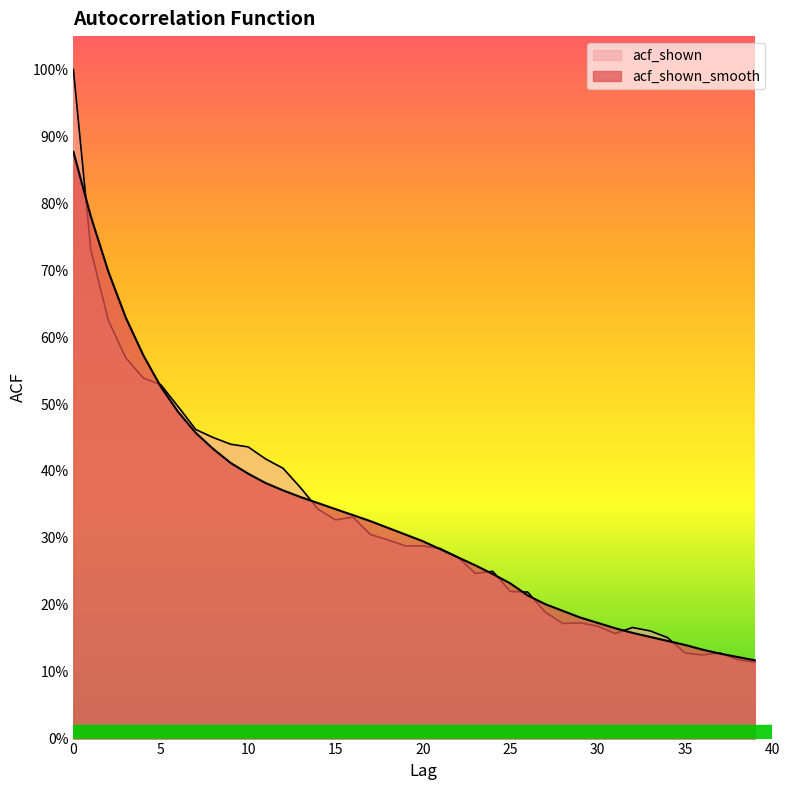

What is the difference between the acf_shown_smooth values at 8 and 22?

0.2